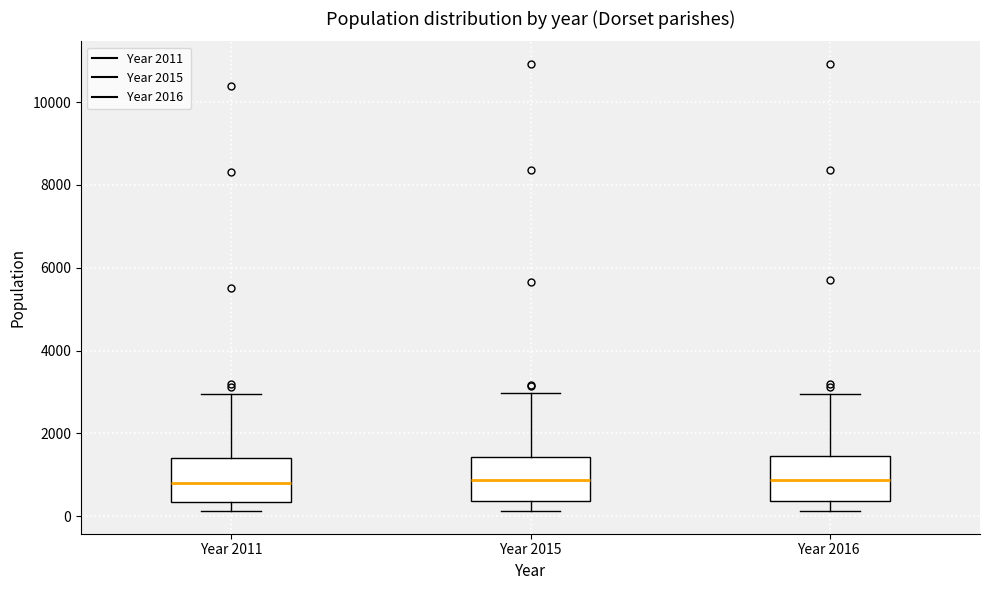

Reading left to right, read every box against the y-axis: the position of its median line, the range the box covers, and the ends of its whiskers. The values are not printed on the chart, so give them approximately, as read against the axis.

Year 2011: median 800, box 400 to 1400, whiskers 200 to 3000
Year 2015: median 800, box 400 to 1400, whiskers 200 to 3000
Year 2016: median 800, box 400 to 1400, whiskers 200 to 3000